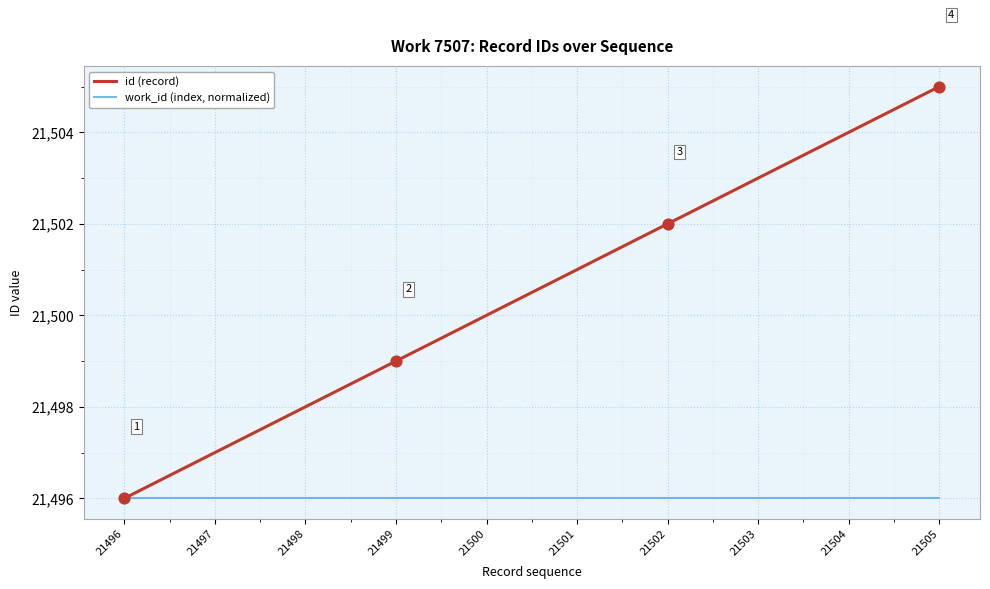

Which series has the widest spread of values?

id (record)